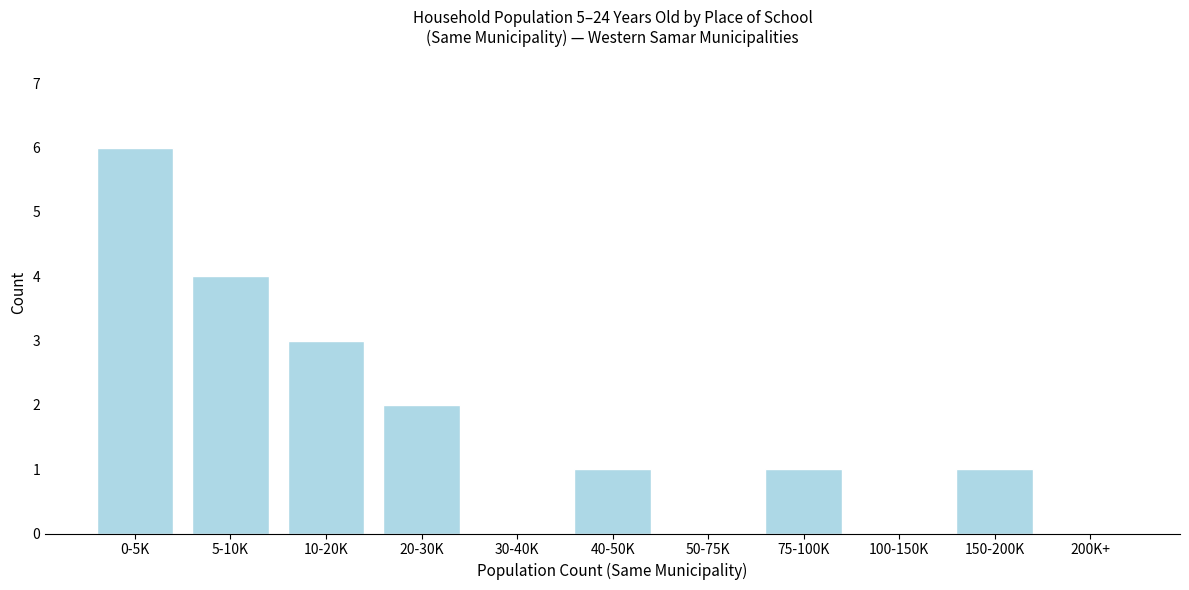

Reading left to right, list all the values displayed in this chart.

0-5K=6	5-10K=4	10-20K=3	20-30K=2	30-40K=0	40-50K=1	50-75K=0	75-100K=1	100-150K=0	150-200K=1	200K+=0